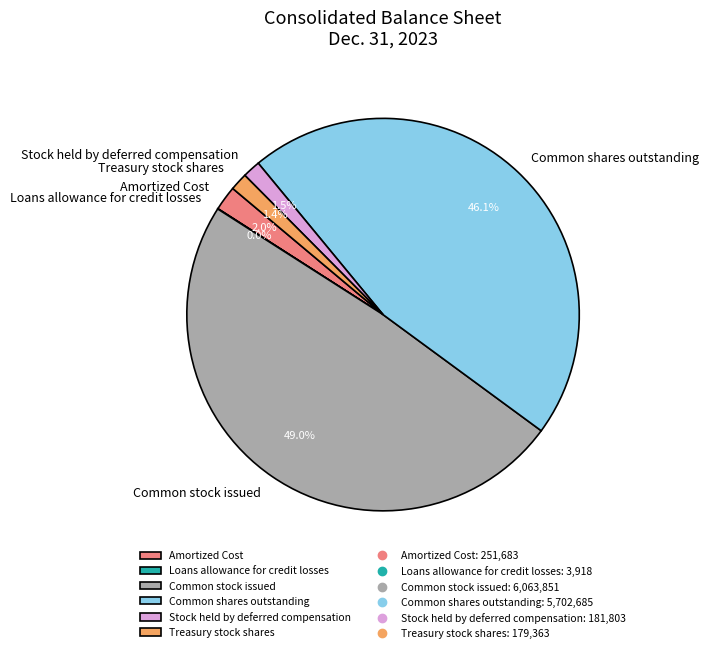

Is there any slice that represents more than half of the pie?

No